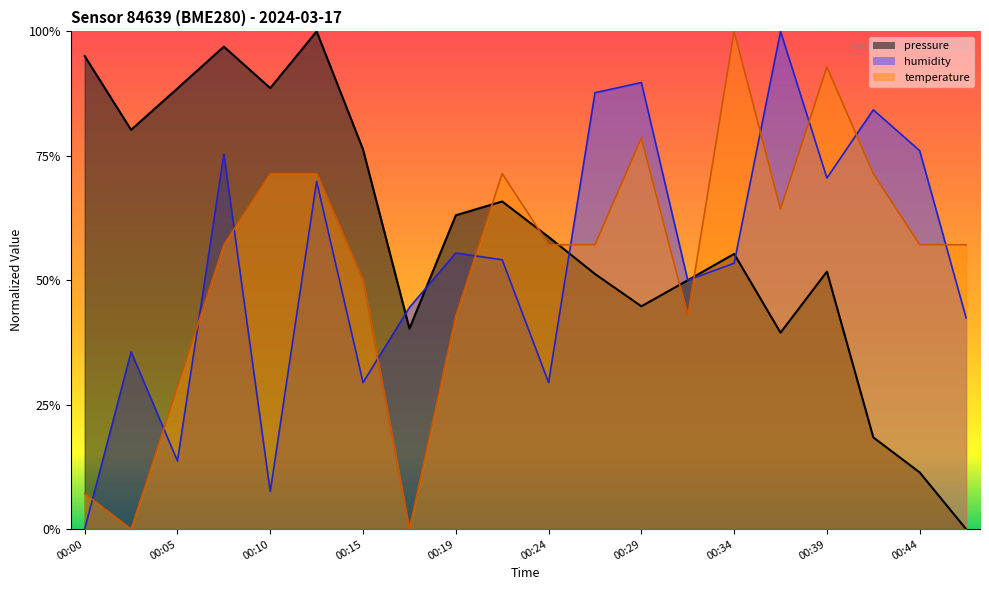

Rank the categories by humidity value from highest to lowest.

00:36, 00:29, 00:27, 00:41, 00:44, 00:07, 00:39, 00:12, 00:19, 00:22, 00:34, 00:32, 00:17, 00:46, 00:02, 00:15, 00:24, 00:05, 00:10, 00:00